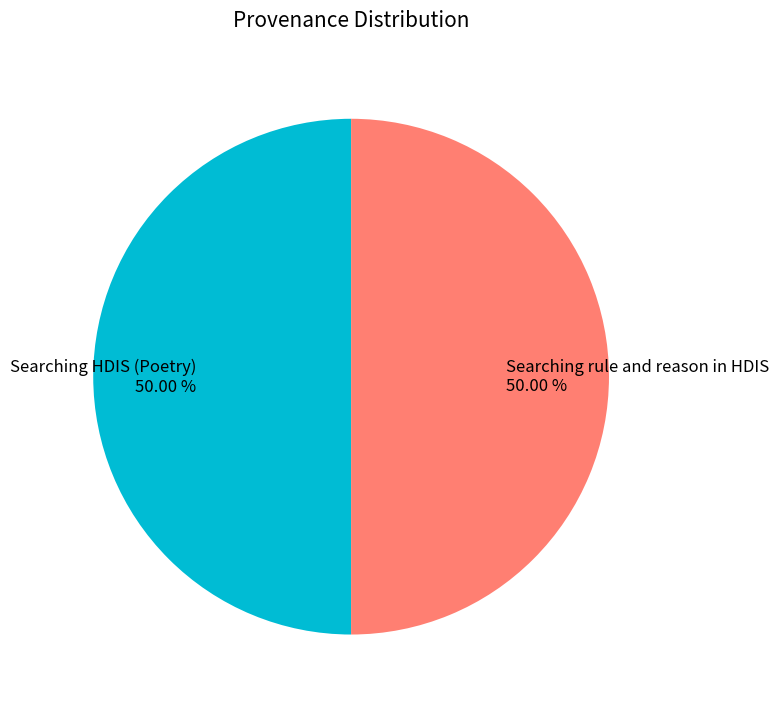

What portion of the pie excludes Searching rule and reason in HDIS?

50.0%